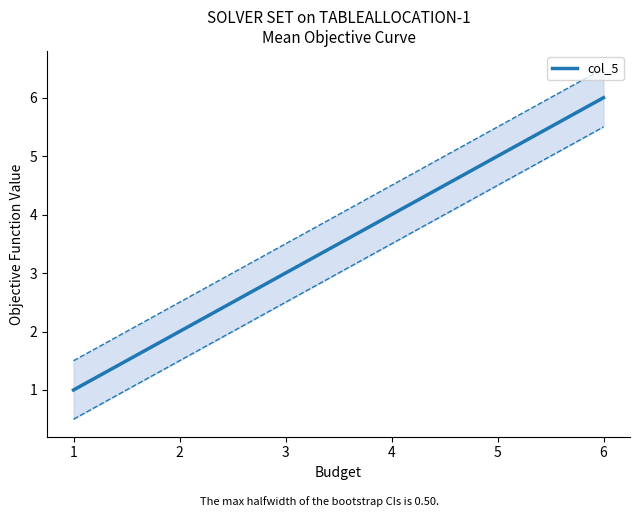

List the labels in order of col_5 value, largest first.

6, 5, 4, 3, 2, 1